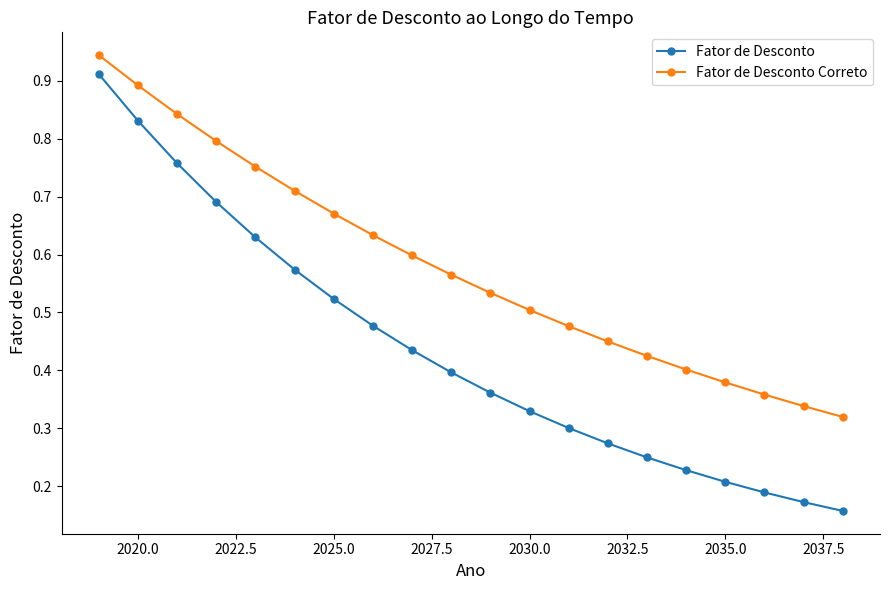

What is the sum of all Fator de Desconto Correto values?

11.6